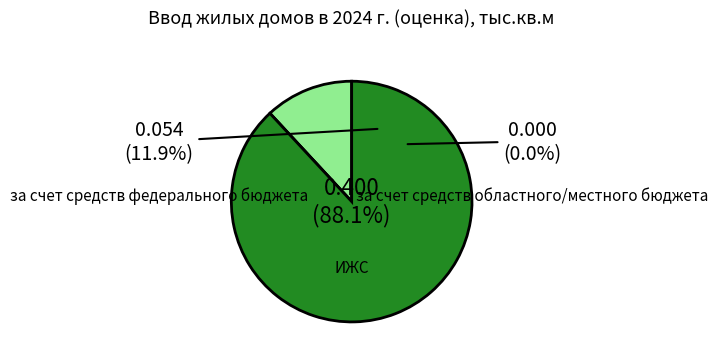

The ИЖС slice represents 88% of the pie. True or false?

True